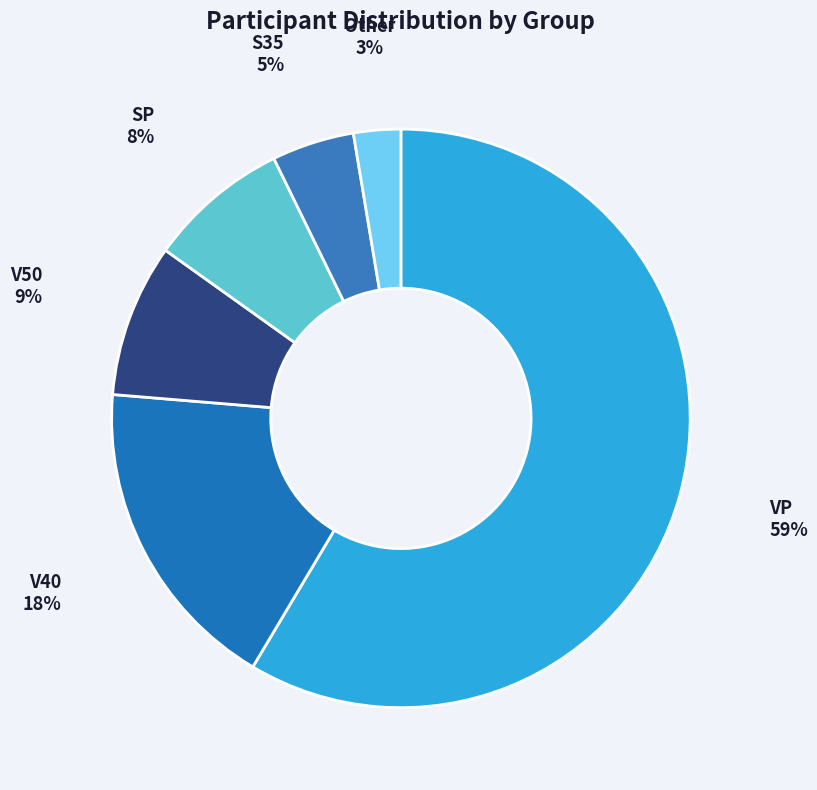

Is the sum of S35 and SP greater than half?

No